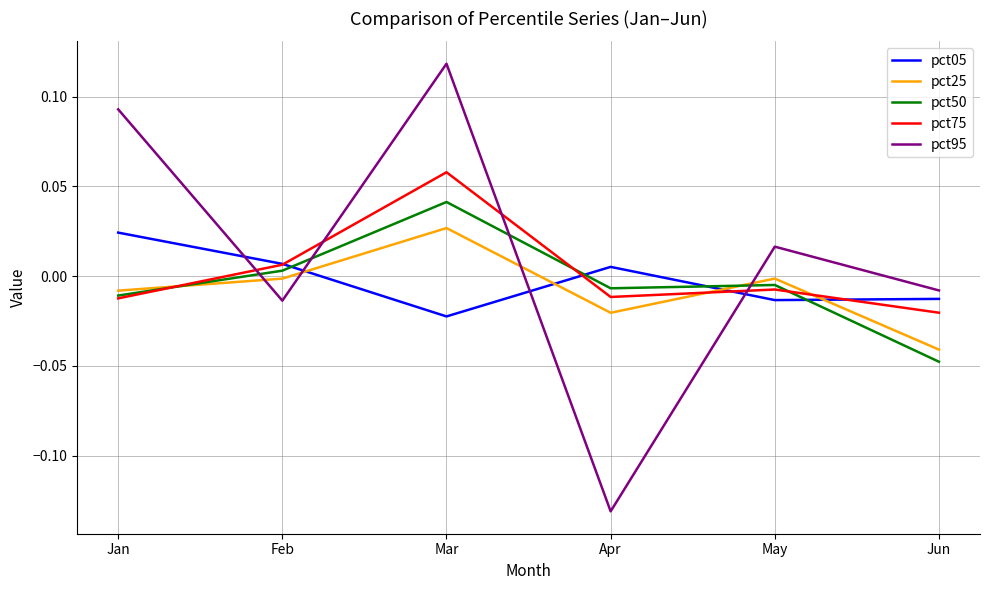

Count the number of categories in the chart.

6